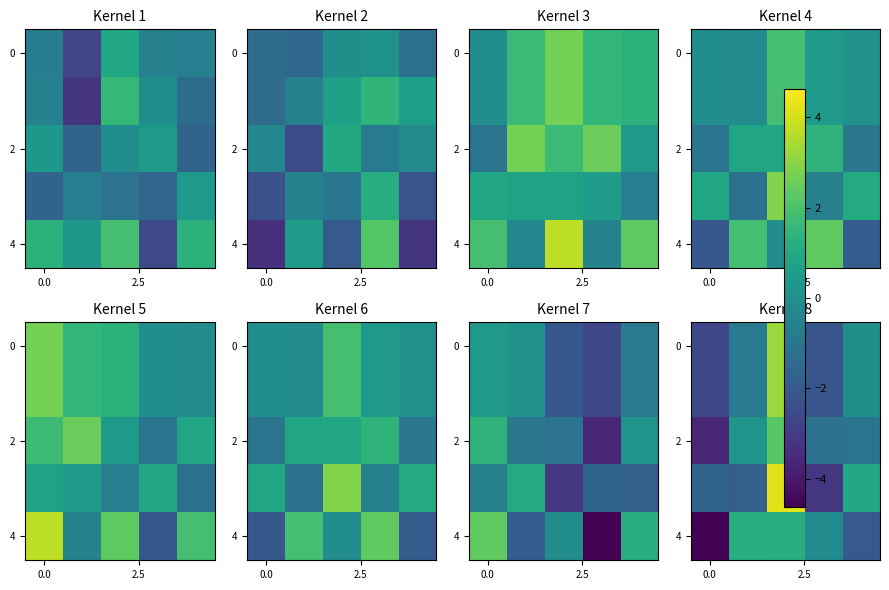

What is the total value across all series at 2?

14.1